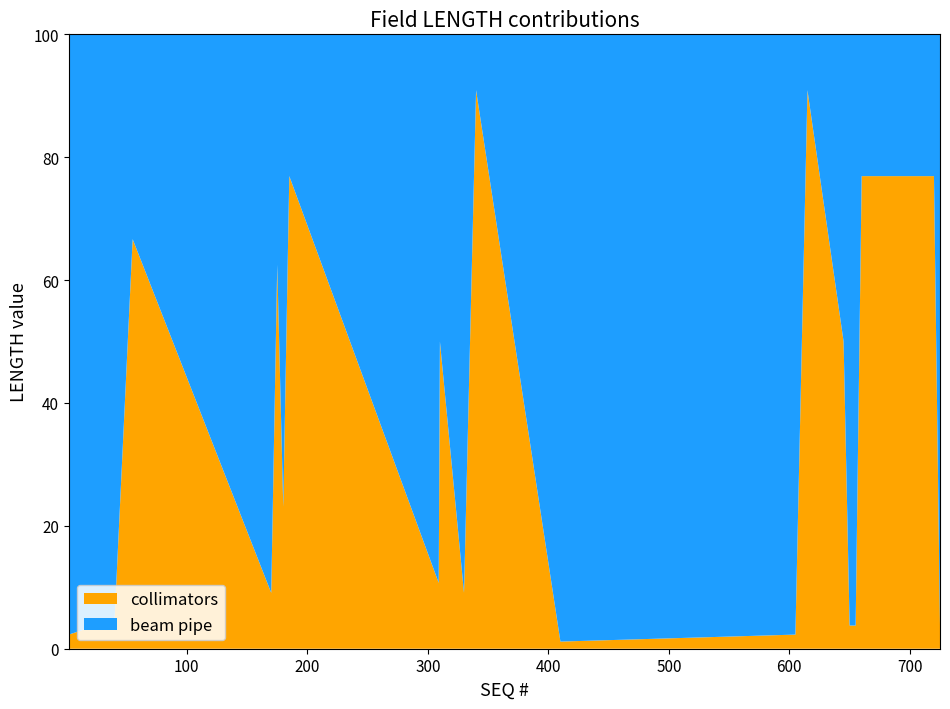

What is the maximum value for collimators?

90.9